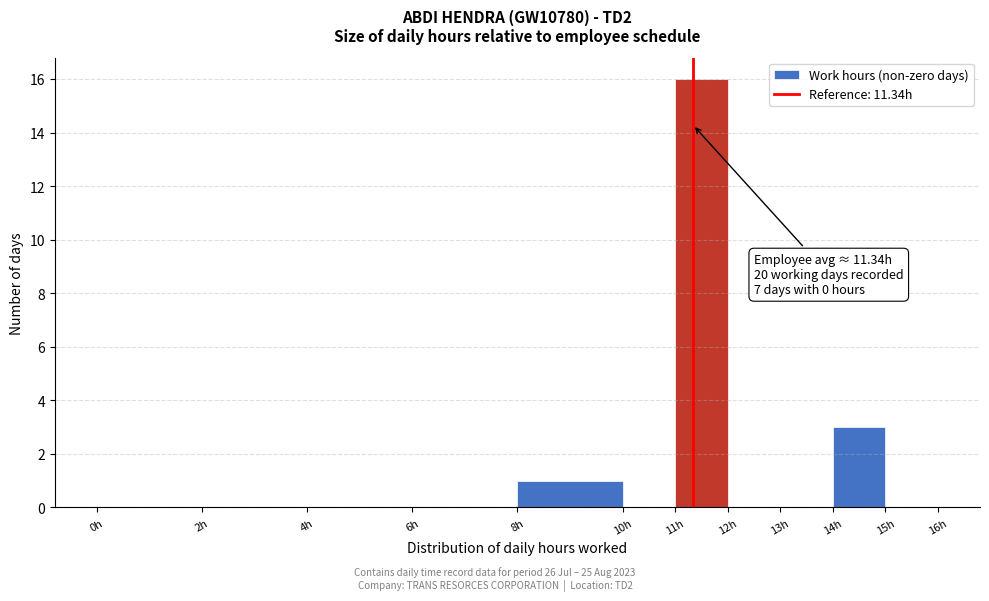

Over which range of the x-axis is the bar tallest?

11 to 12